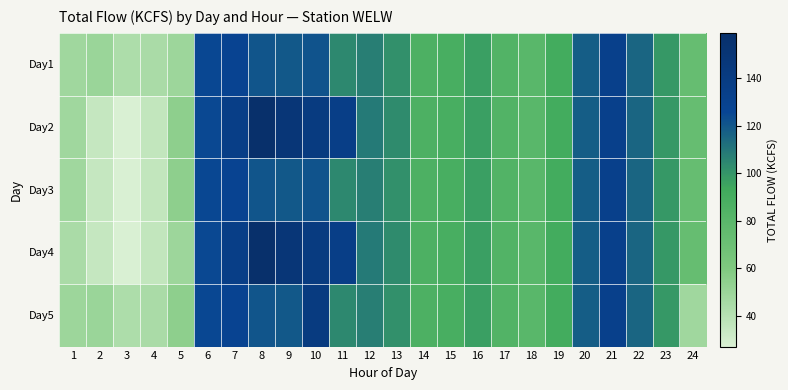

Which category has the highest value across all series?

8